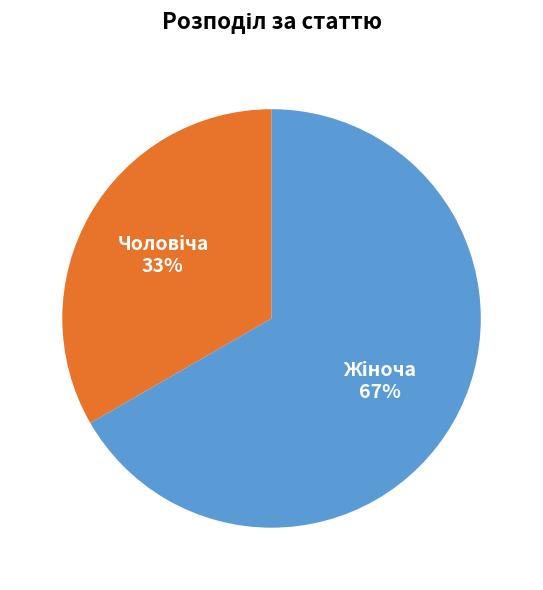

To the nearest percent, what is the average slice percentage?

50%